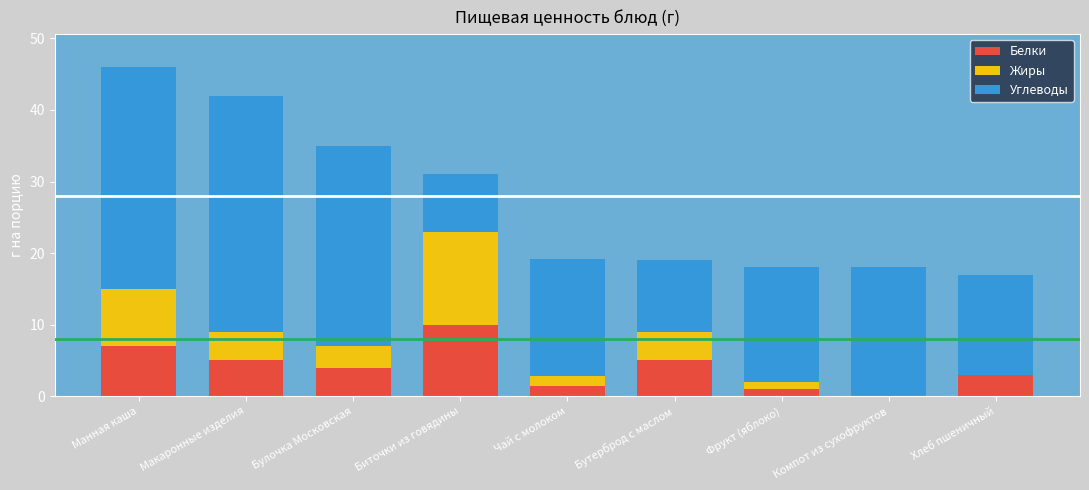

What is the total value across all series at Хлеб пшеничный?

17.0